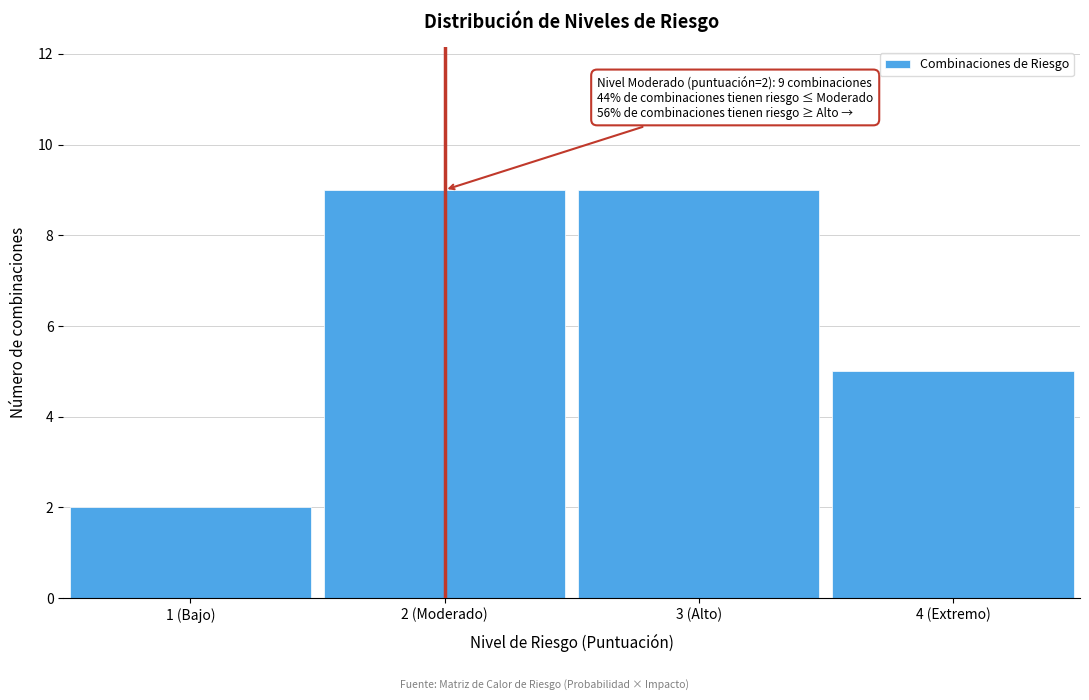

Reading left to right, transcribe all the data shown in this chart.

1 (Bajo)=2	2 (Moderado)=9	3 (Alto)=9	4 (Extremo)=5